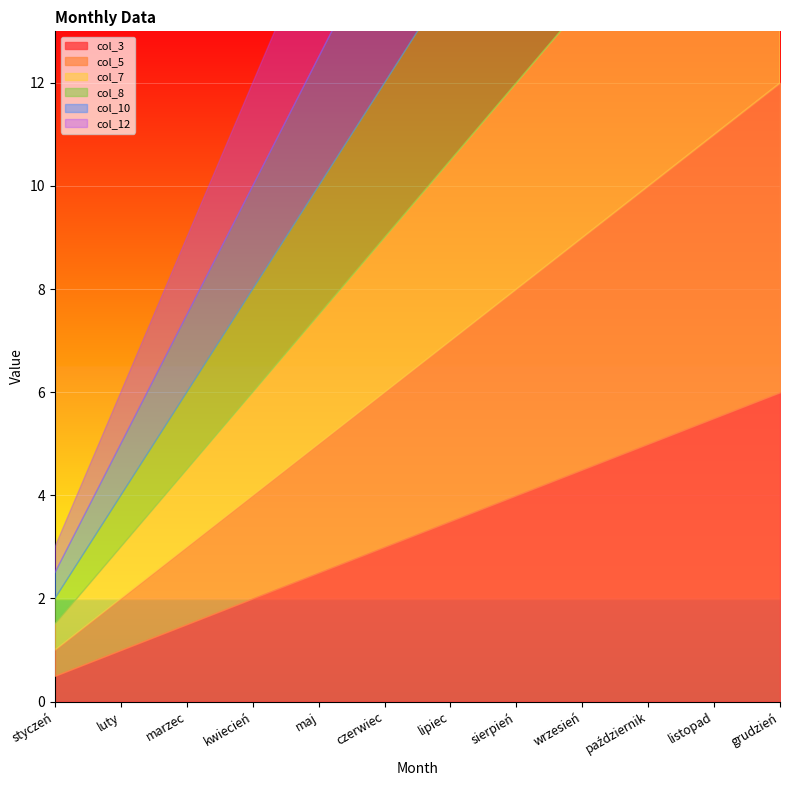

Is it true that col_5 equals 11 at listopad?

True